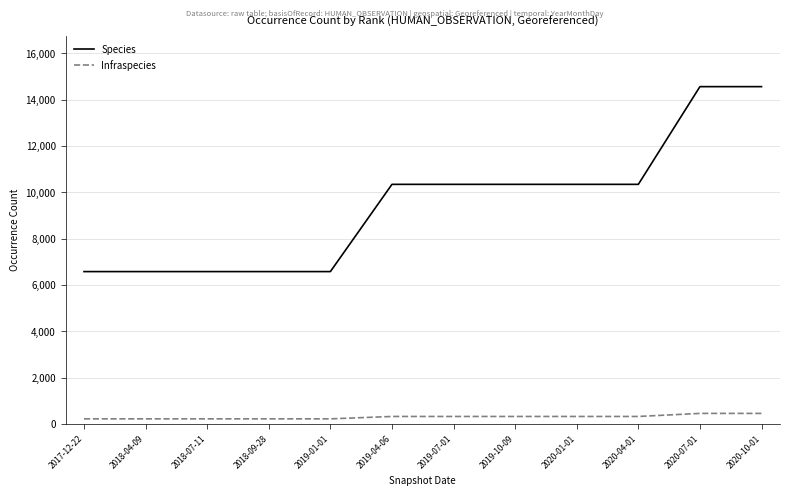

Reading right to left, transcribe all the data shown in this chart.

Species: 2020-10-01=14569	2020-07-01=14569	2020-04-01=10351	2020-01-01=10351	2019-10-09=10351	2019-07-01=10351	2019-04-06=10351	2019-01-01=6585	2018-09-28=6585	2018-07-11=6585	2018-04-09=6585	2017-12-22=6585
Infraspecies: 2020-10-01=463	2020-07-01=463	2020-04-01=331	2020-01-01=331	2019-10-09=331	2019-07-01=331	2019-04-06=331	2019-01-01=228	2018-09-28=228	2018-07-11=228	2018-04-09=228	2017-12-22=228